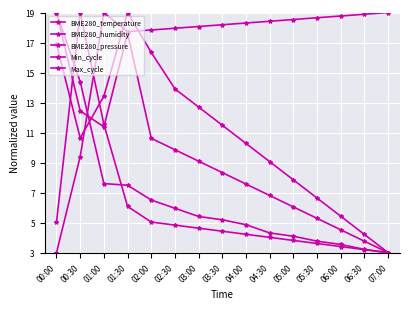

Which series ends up on top after the final intersection of Max_cycle and BME280_pressure?

BME280_pressure